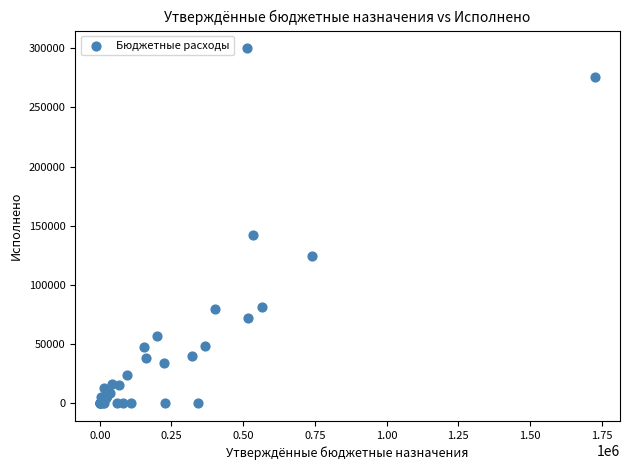

What Y value in the scatter plot is closest to 150000?

142160.6